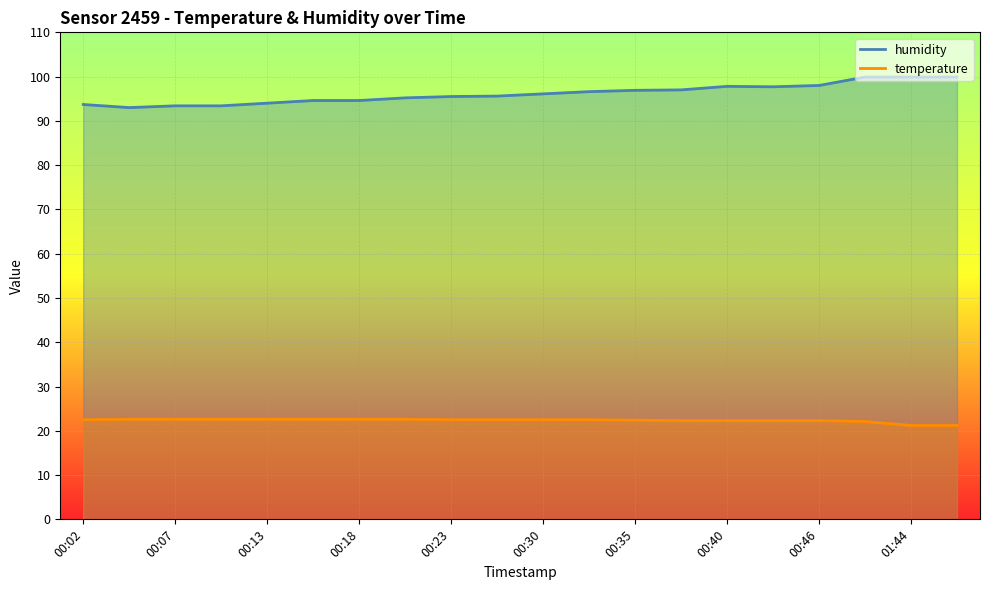

At which category does humidity reach its first local peak?

00:40